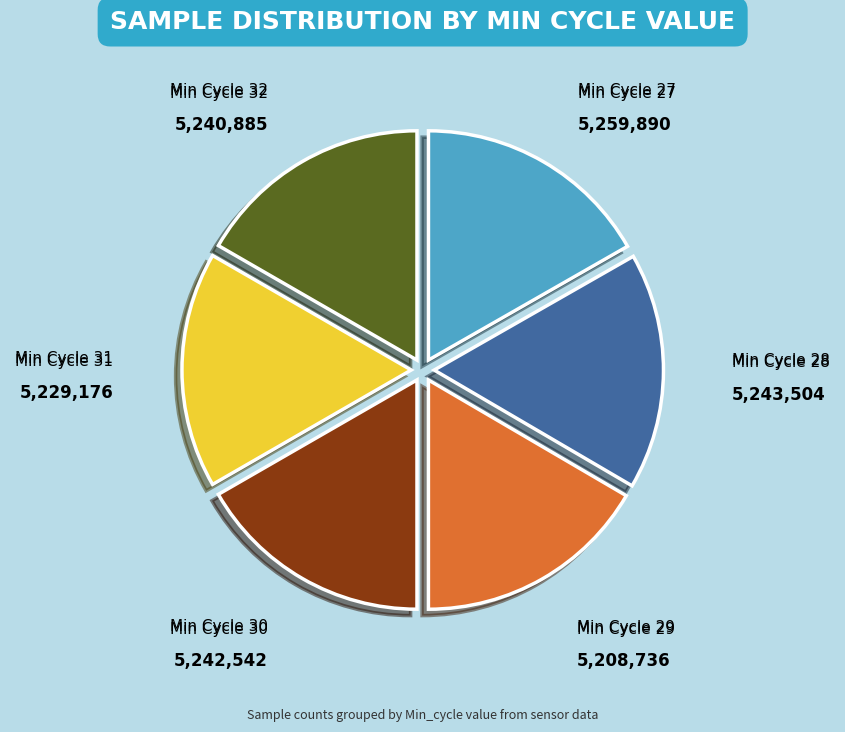

The Min Cycle 27 slice represents 11% of the pie. True or false?

False